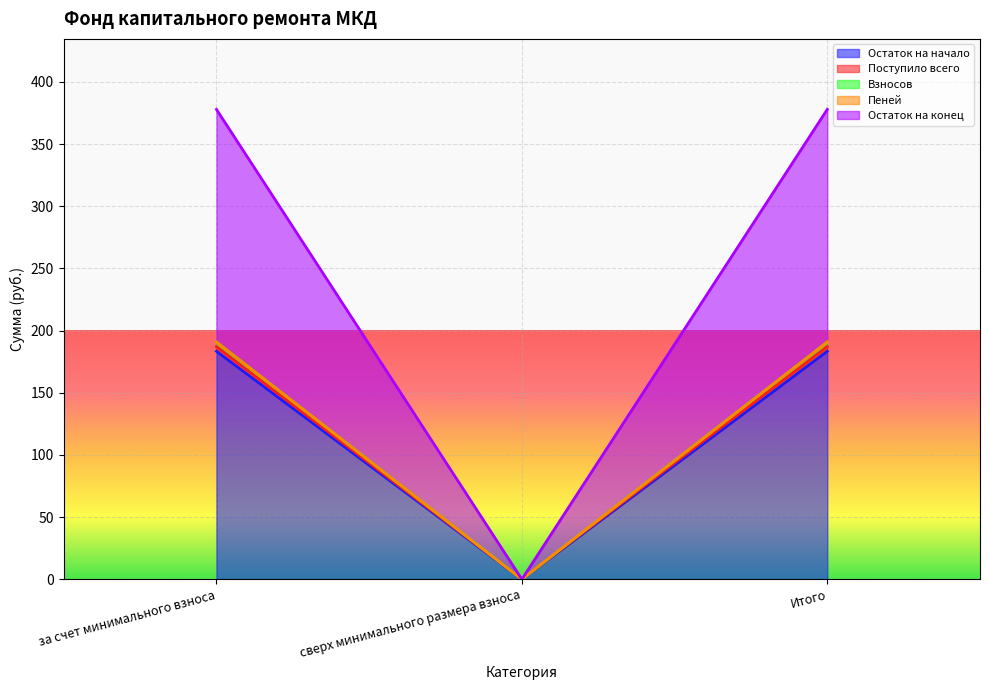

What is the difference between the Взносов values at за счет минимального взноса and сверх минимального размера взноса?

190.8